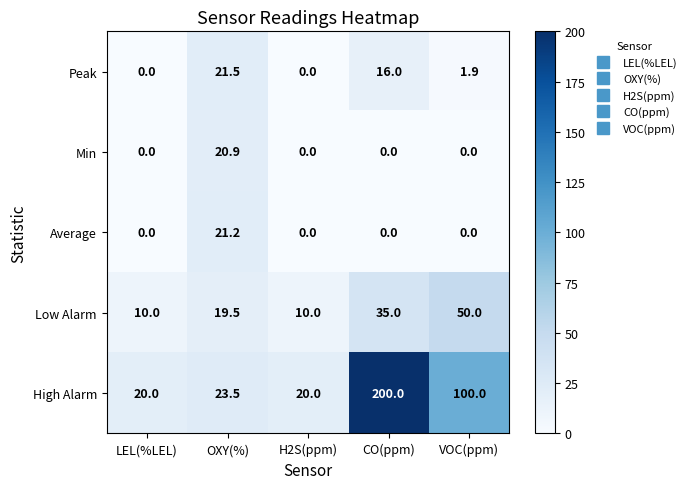

At how many categories does at least one series exceed 40?

2